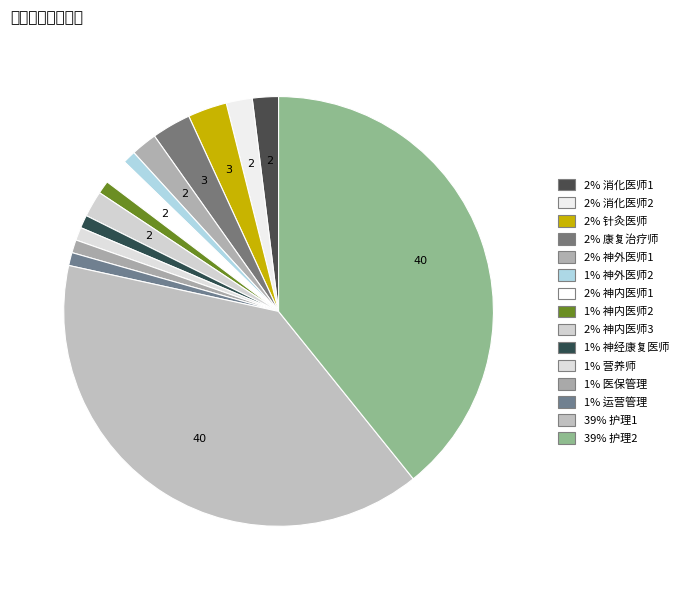

To the nearest percent, what is the average slice percentage?

7%